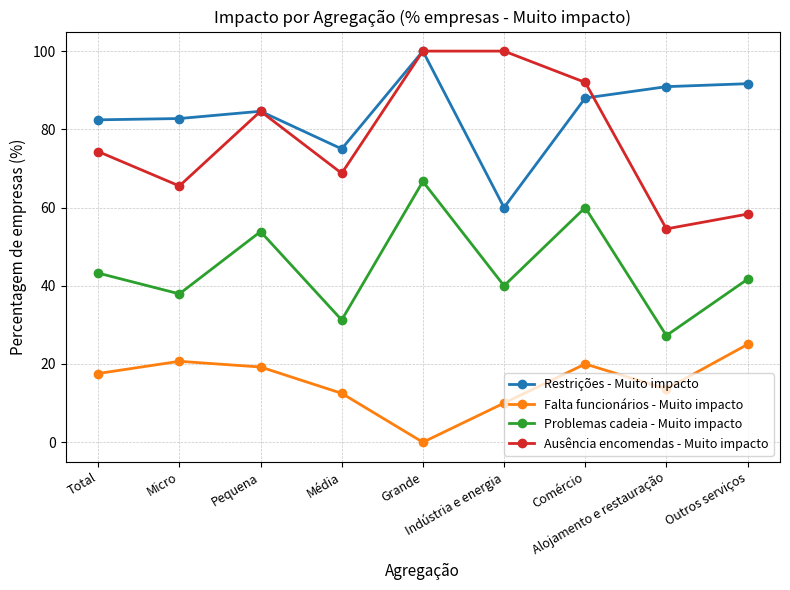

What position from the left is Pequena?

3